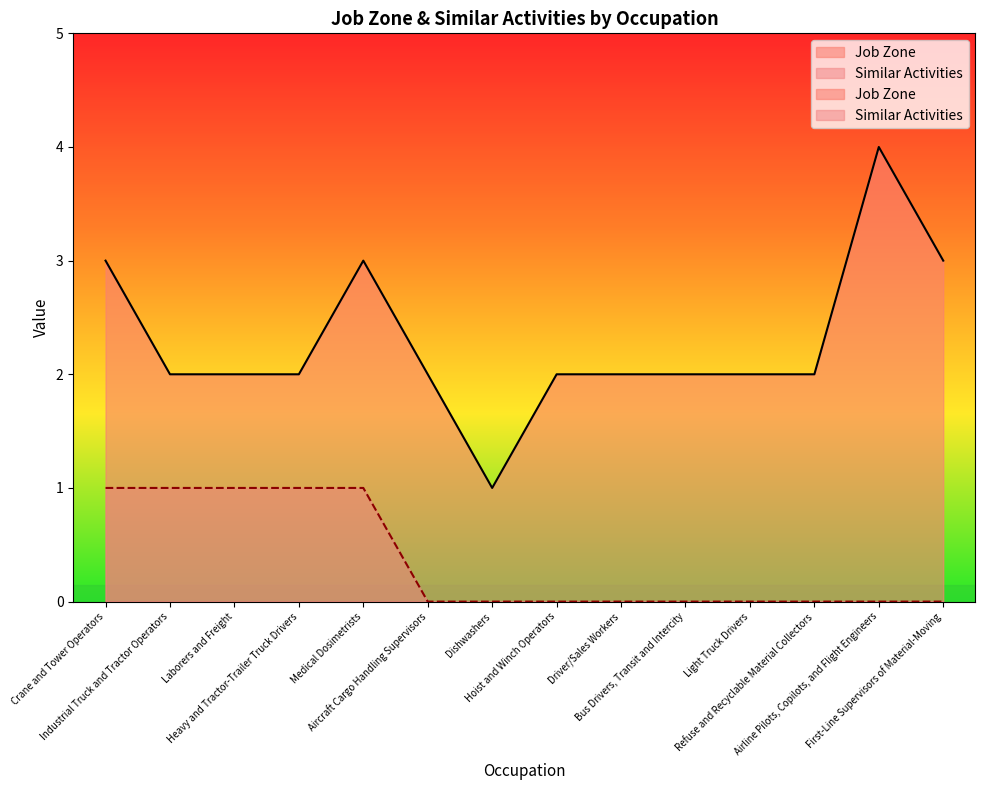

What is the total value across all series at Aircraft Cargo Handling Supervisors?

2